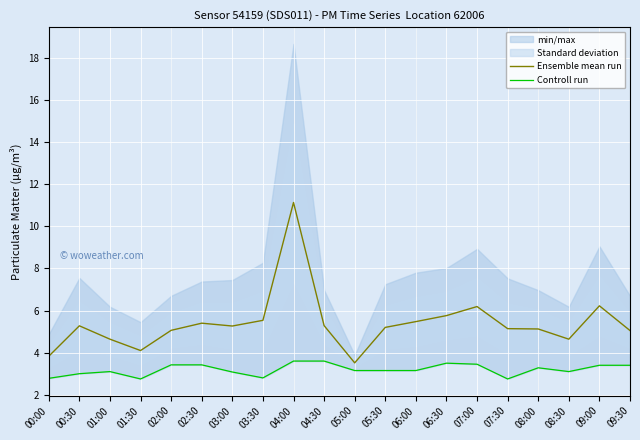

What is the spread (max minus min) of values at 06:30?

2.3